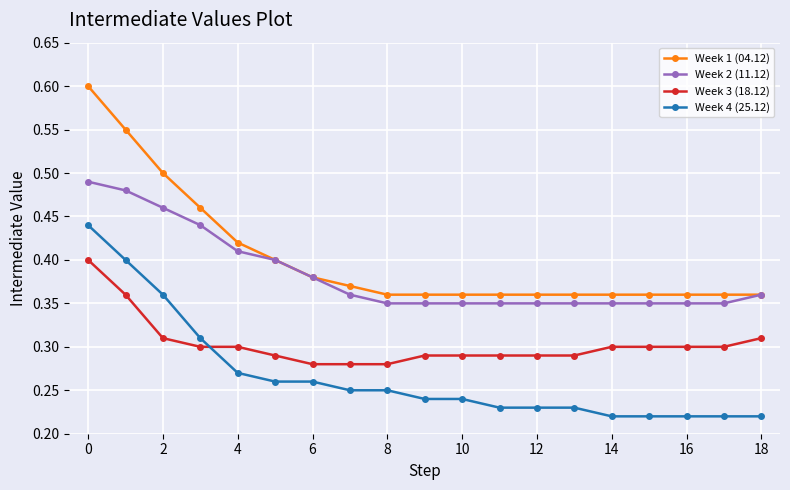

Which series has the largest total across all categories?

Week 1 (04.12)